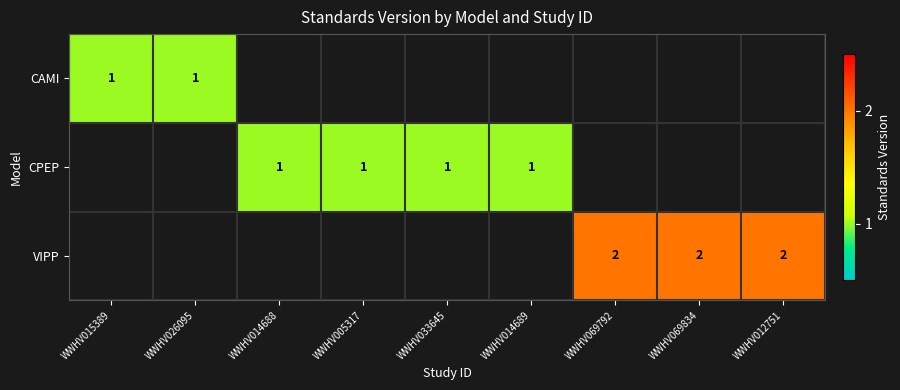

At how many categories does at least one series exceed 1?

3